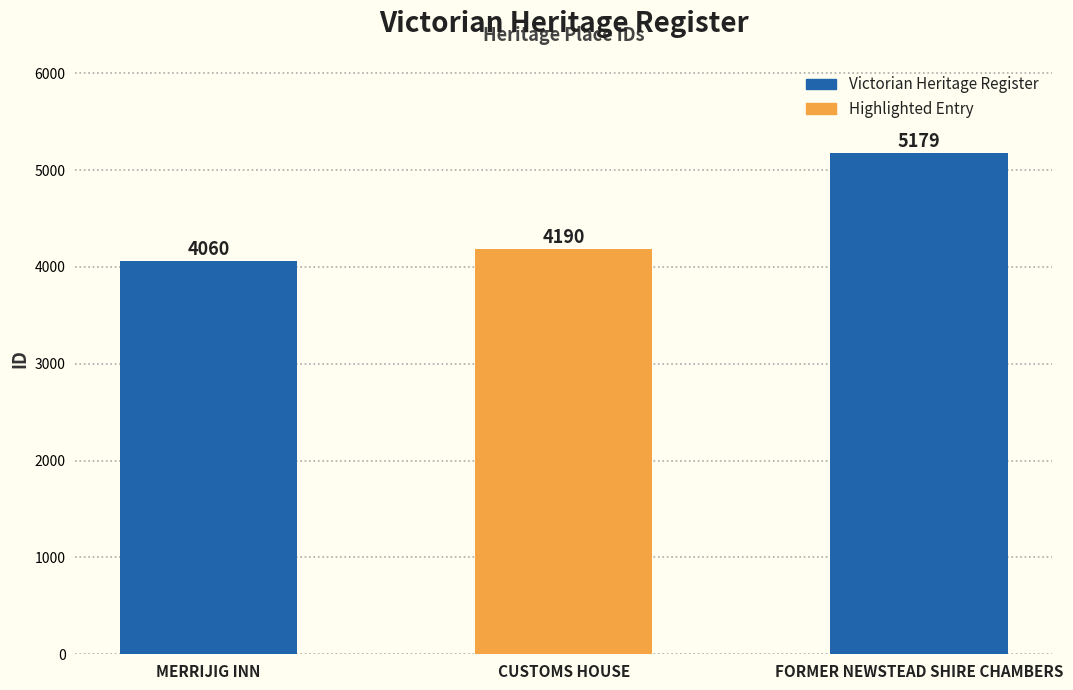

How many series are shown in this chart?

1